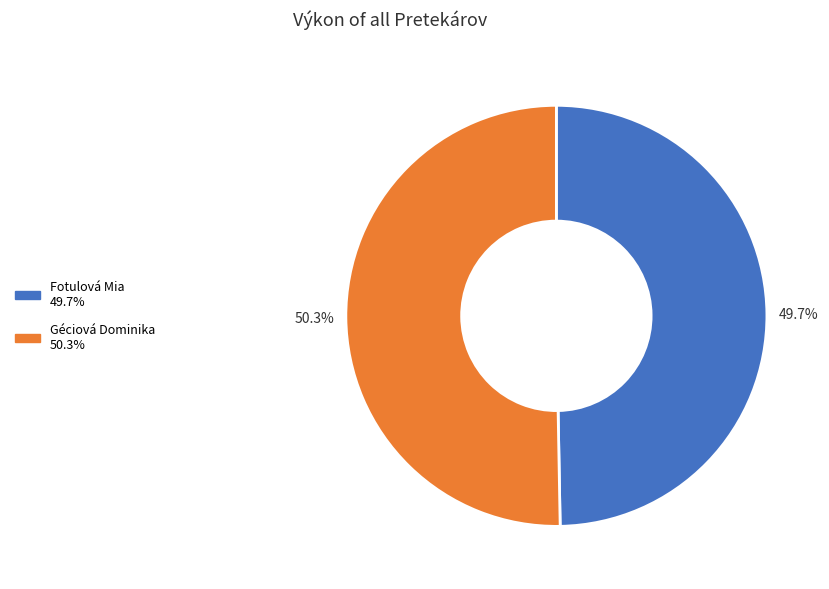

Approximately how many times larger is the value at Fotulová Mia compared to Géciová Dominika?

1.0